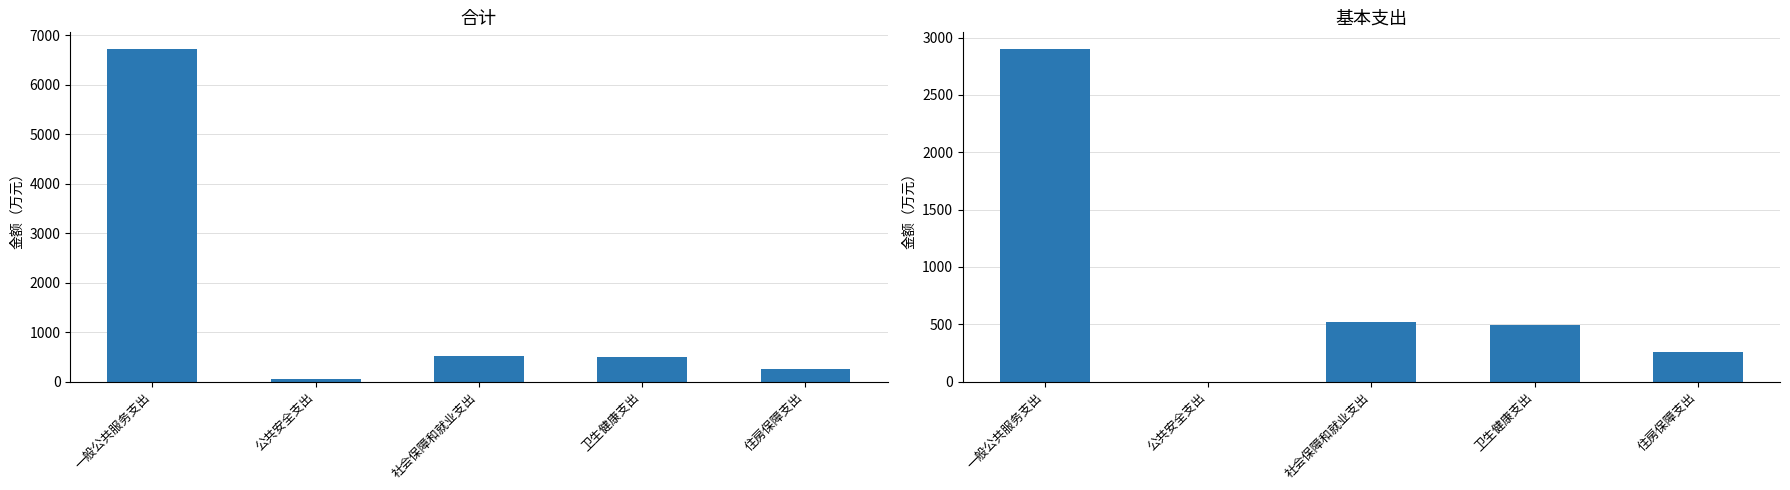

Rank the series by their average value, from highest to lowest.

合计, 基本支出